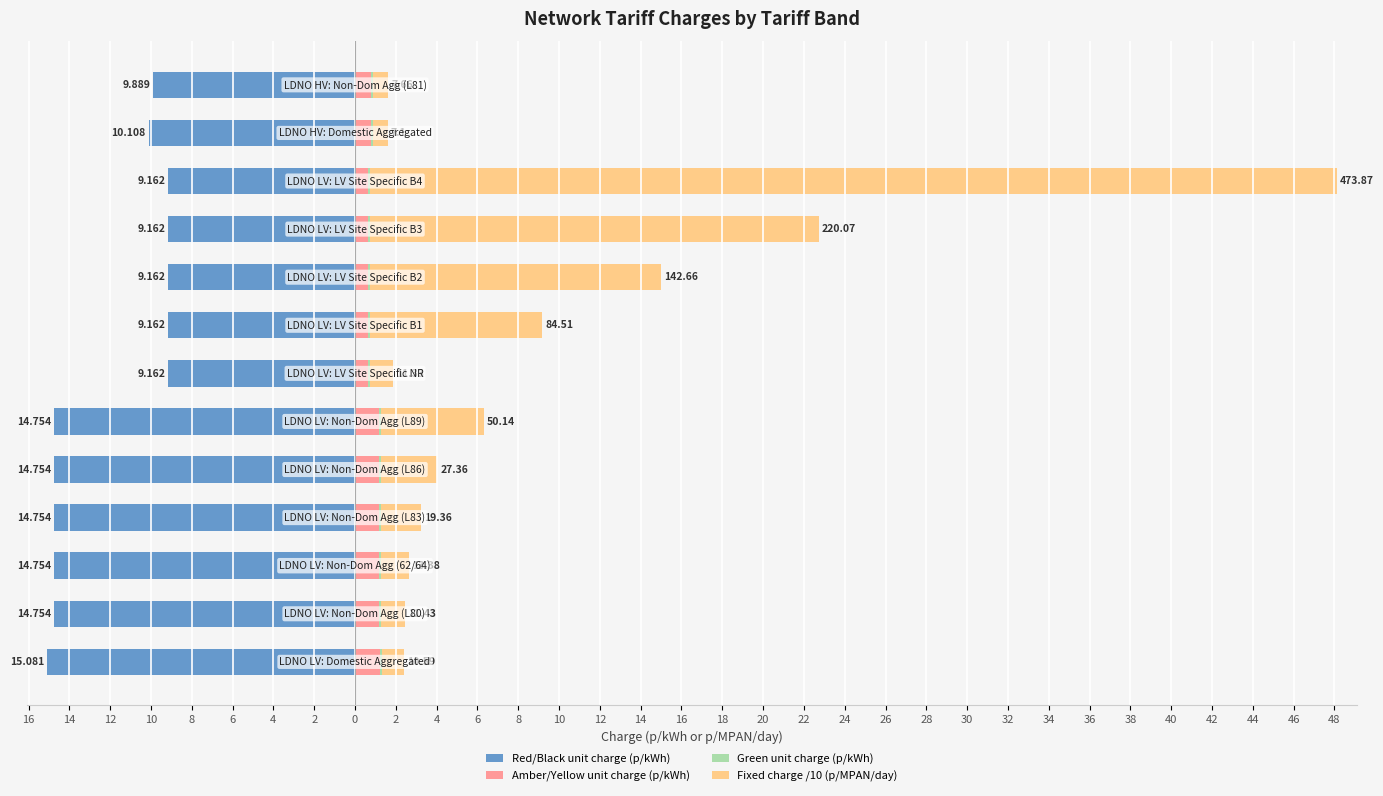

How many bars are there in total?

52